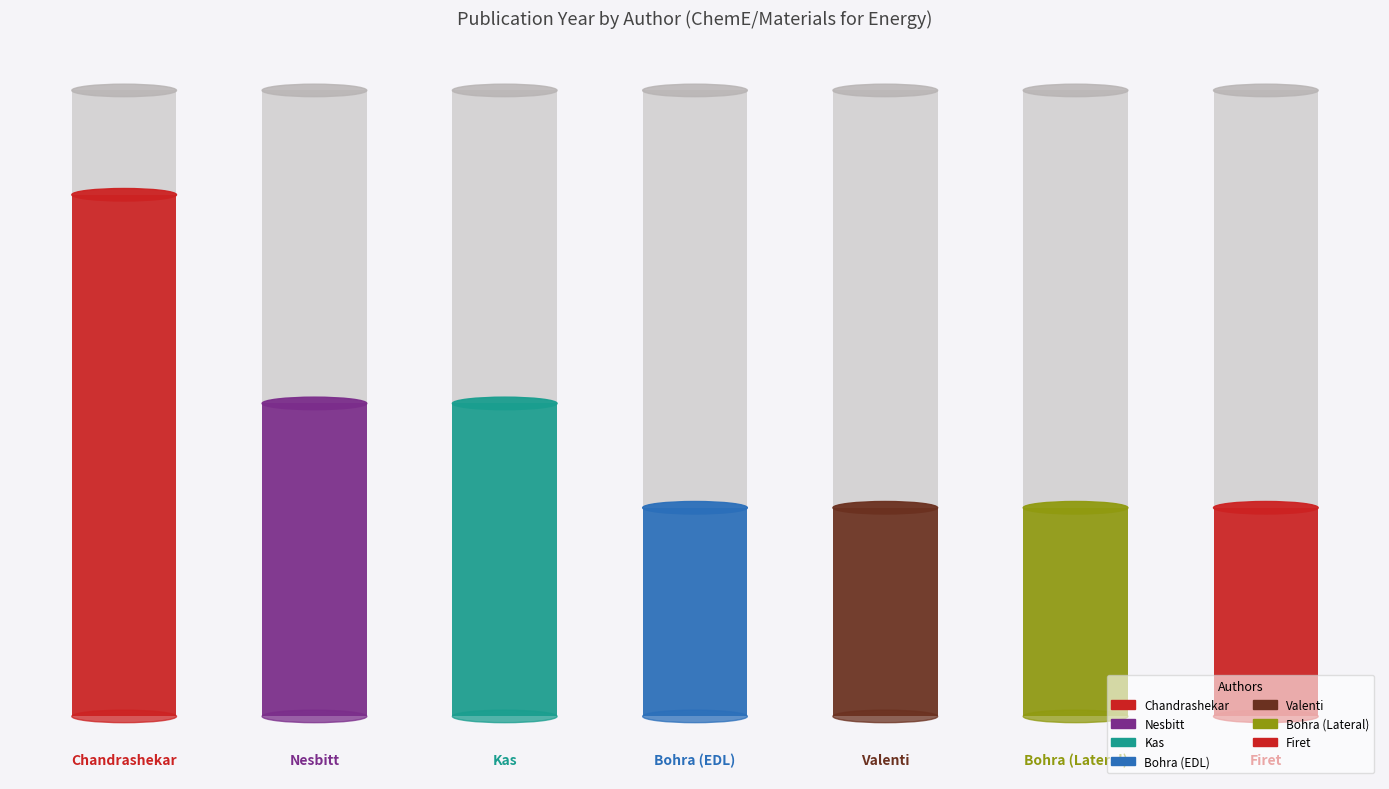

Between Bohra (EDL) and Nesbitt, which is larger?

Nesbitt